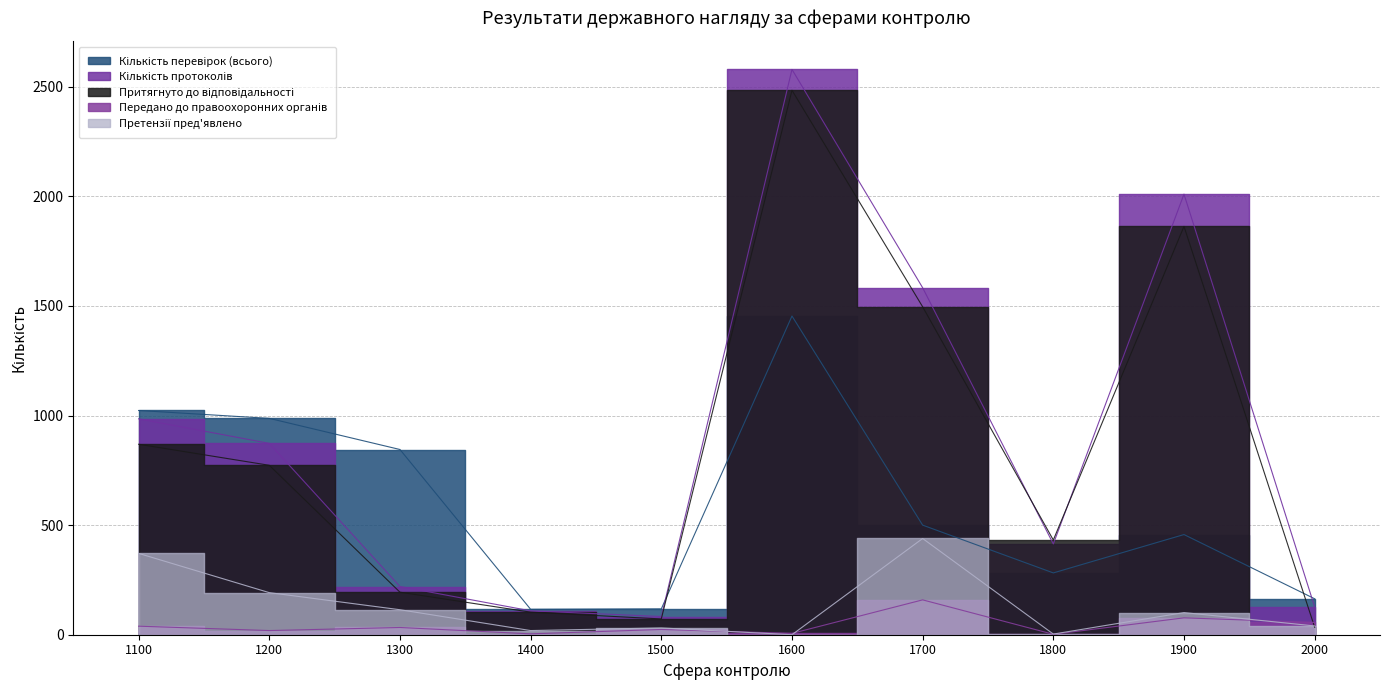

The Притягнуто до відповідальності series shows 117 at 1300. True or false?

False